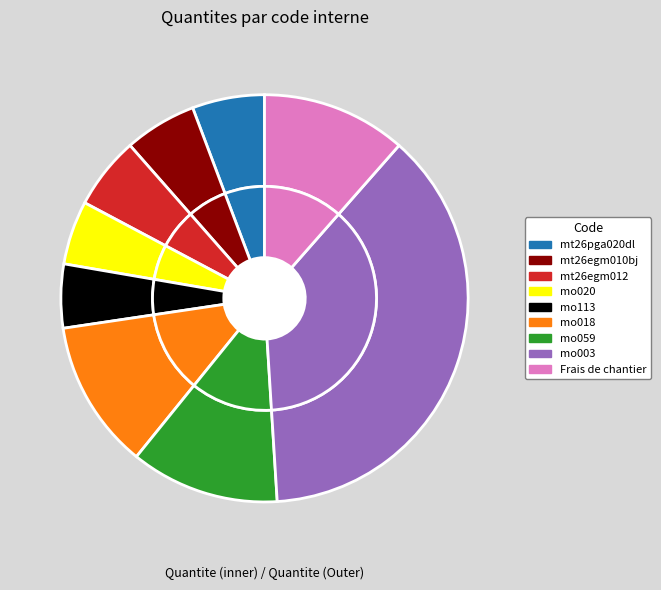

Which slice is the largest?

mo003